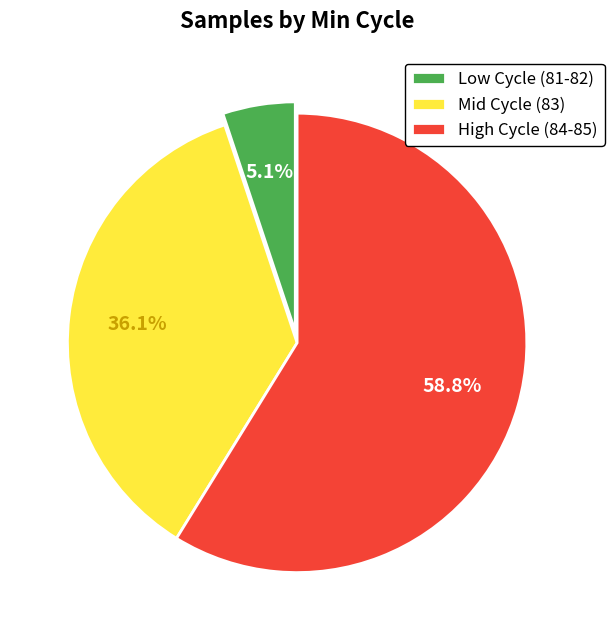

What is the ratio of the value at Mid Cycle (83) to the value at Low Cycle (81-82)?

7.1